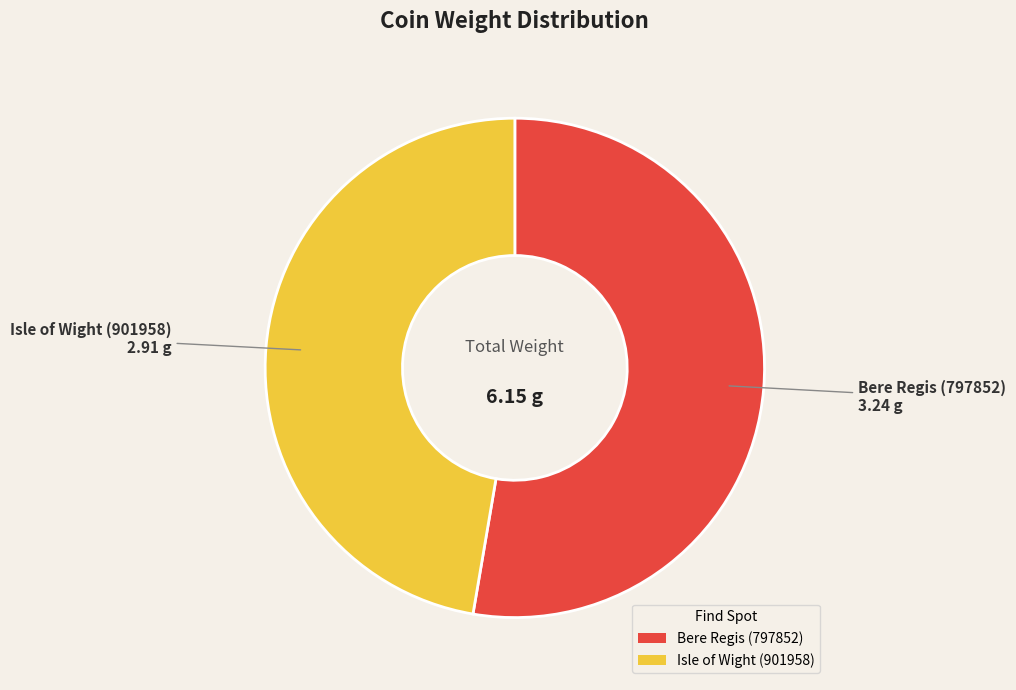

Which has a higher value, Isle of Wight (901958) or Bere Regis (797852)?

Bere Regis (797852)